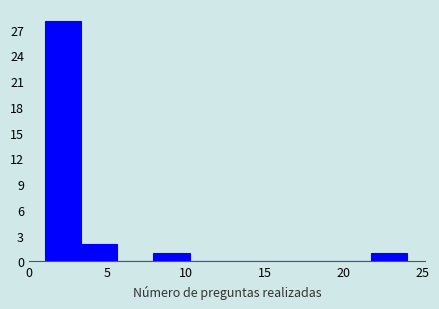

Over which range of the x-axis is the bar tallest?

1.0 to 3.3